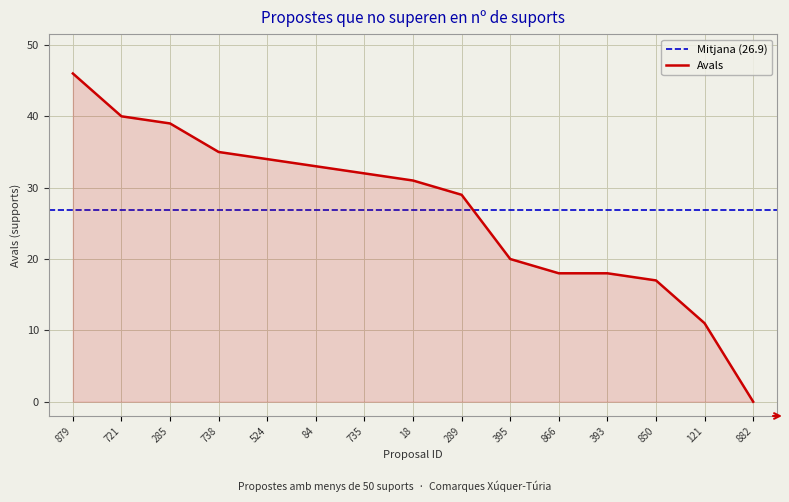

How many data points does each series have?

15